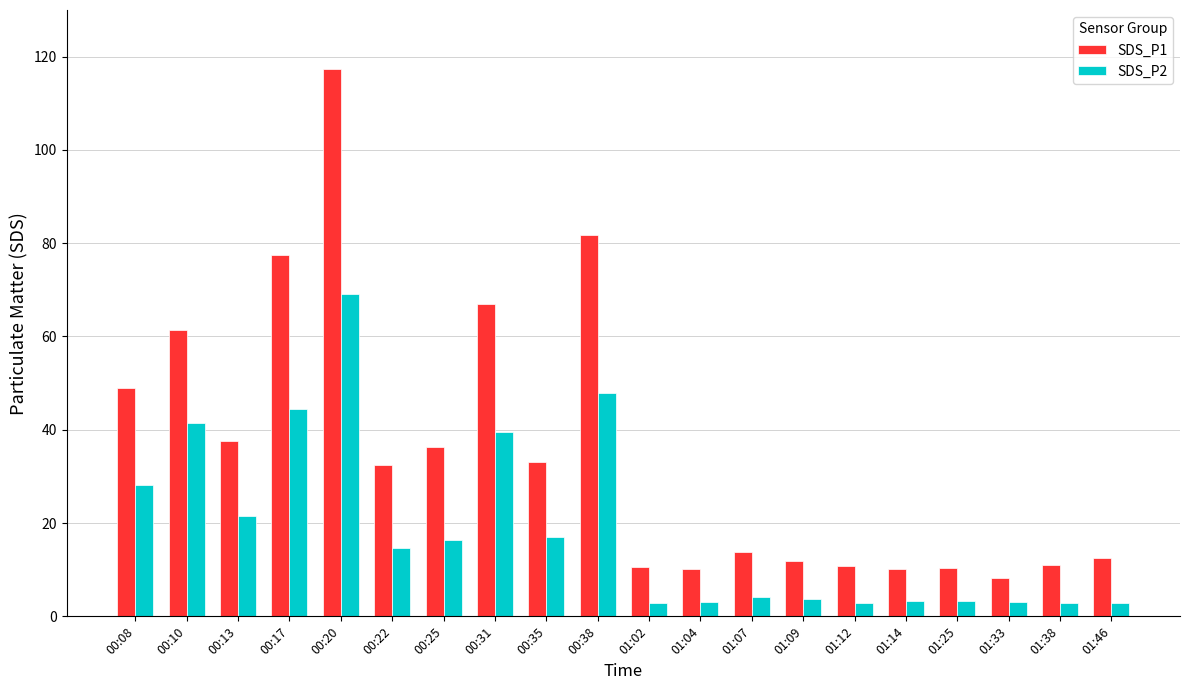

At which label is SDS_P2 closest to 35?

00:31